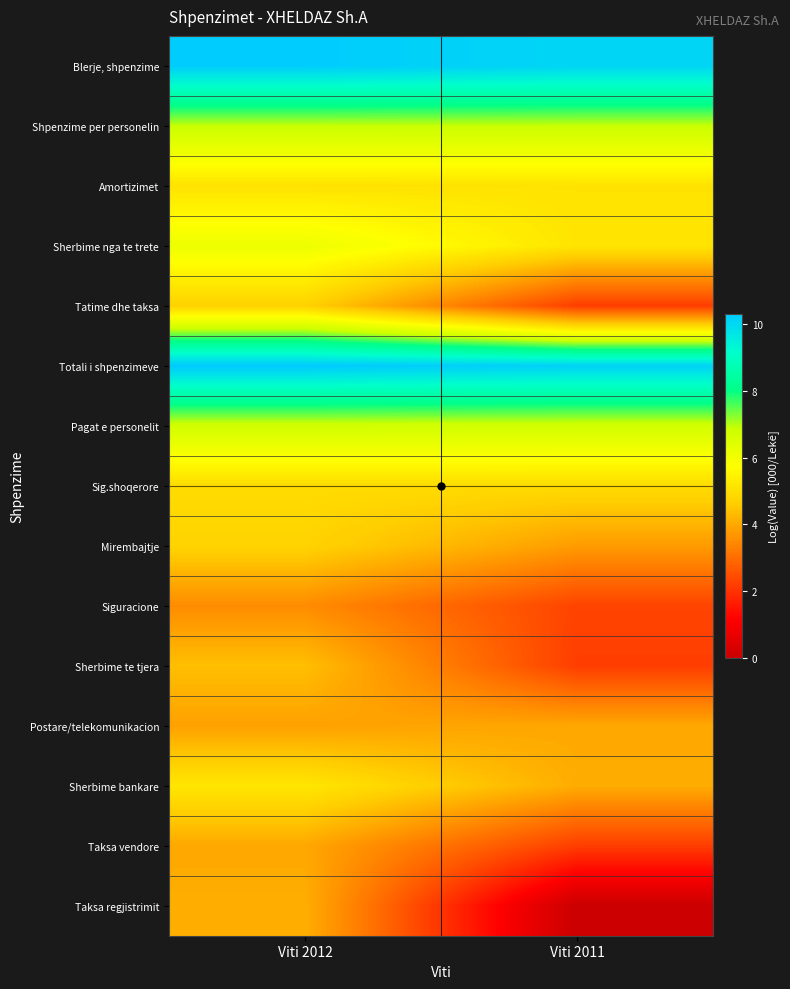

Between Viti 2012 and Viti 2011, which series saw the biggest shift?

Taksa regjistrimit